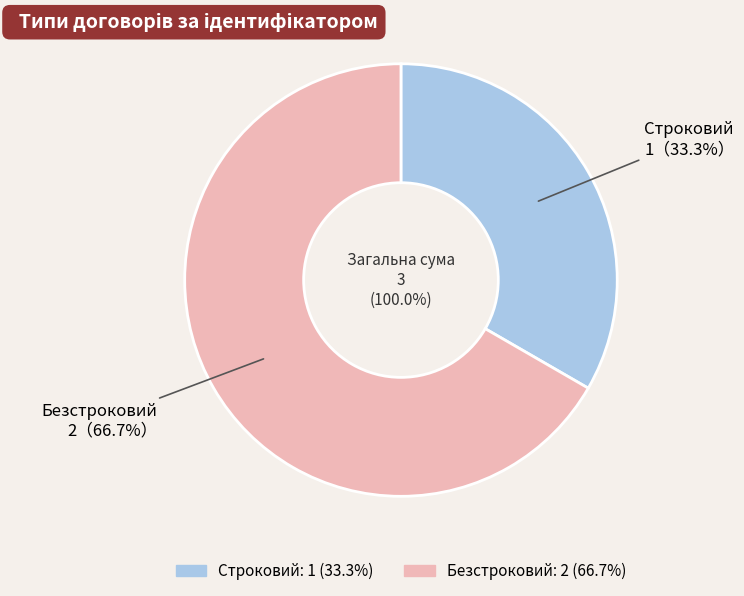

Count the number of slices in the pie.

2